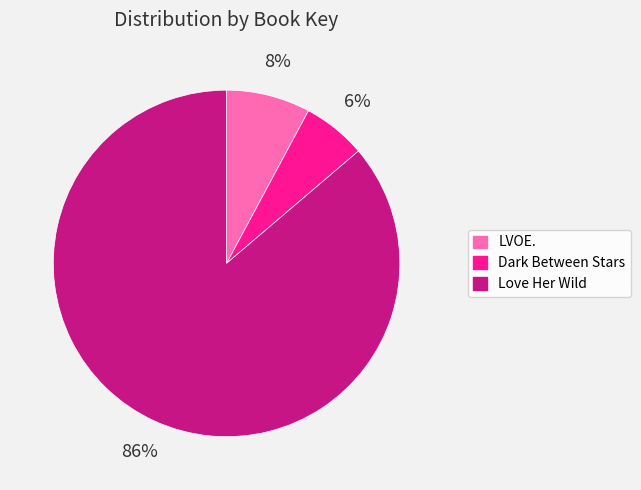

Which slice is the smallest?

Dark Between Stars